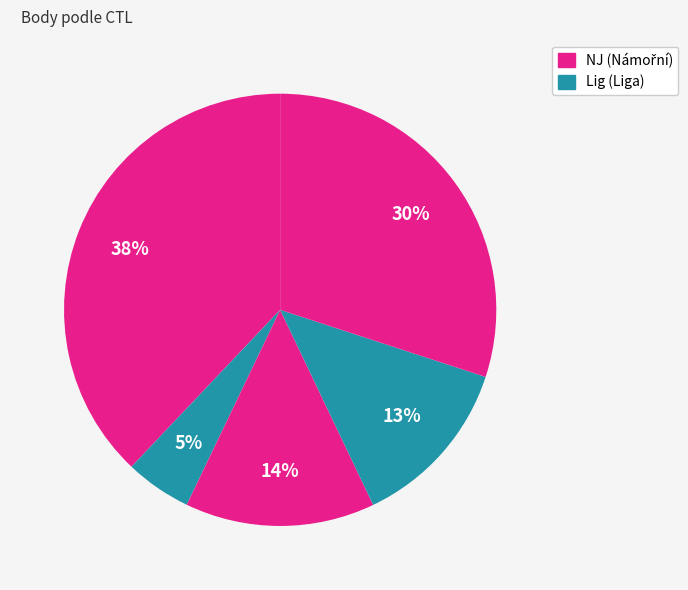

How many slices are in this pie chart?

5